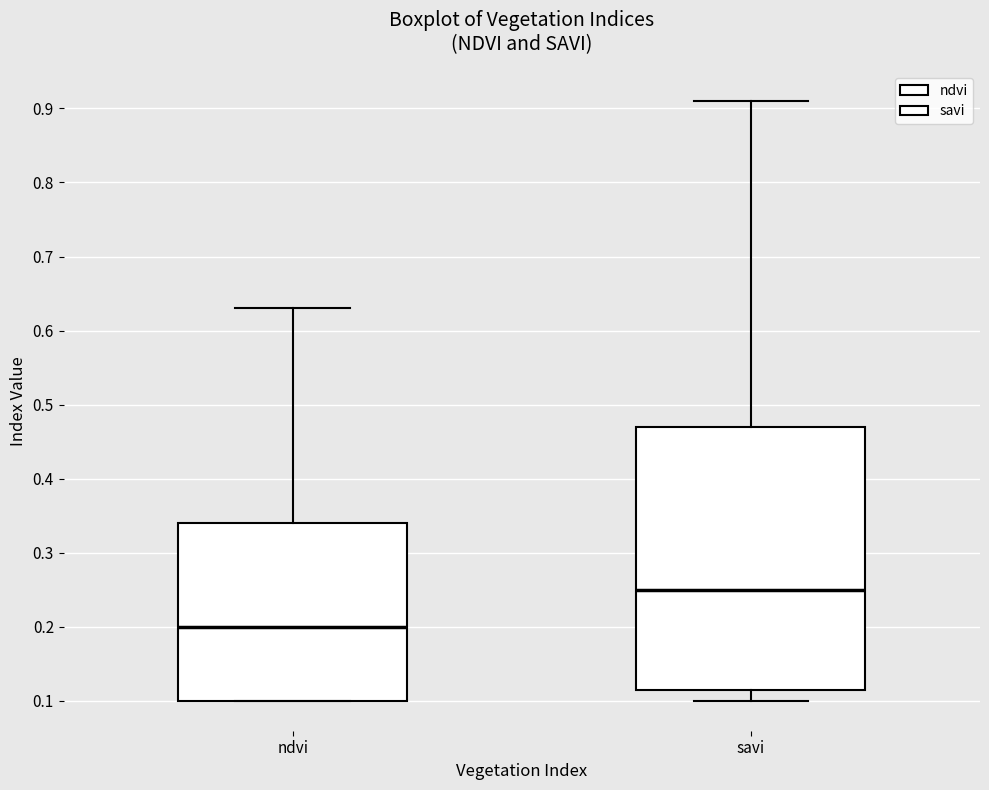

Where does the upper whisker of the box for savi end on the y-axis? The values are not printed on the chart, so give them approximately, as read against the axis.

0.91